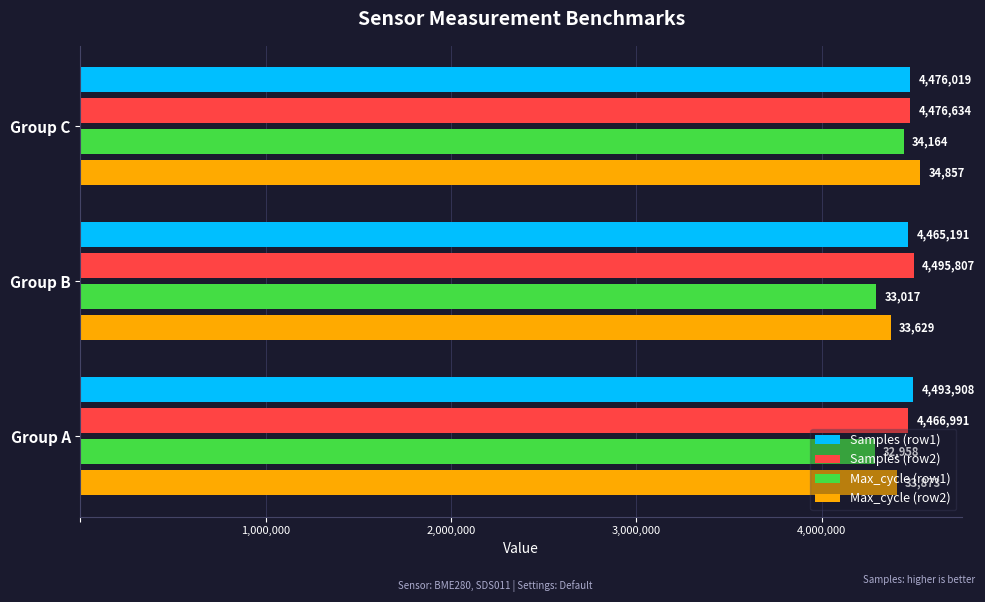

At how many categories does at least one series exceed 4479618?

3